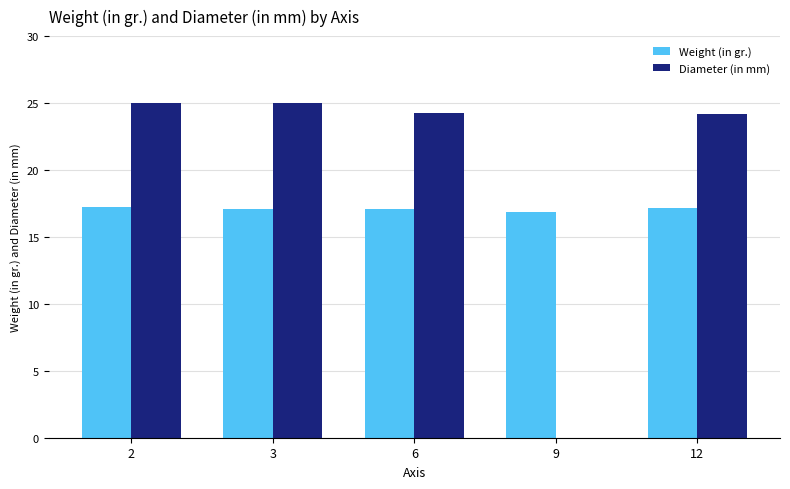

The Weight (in gr.) series shows 25.3 at 6. True or false?

False